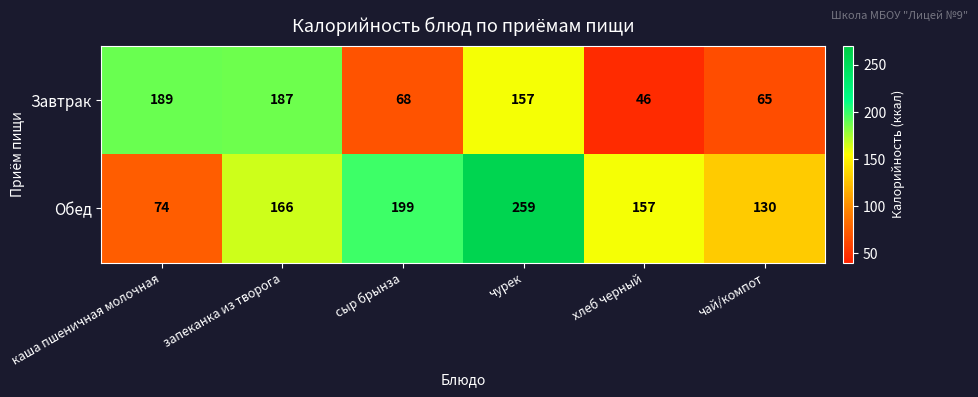

The Обед series shows 259 at чурек. True or false?

True